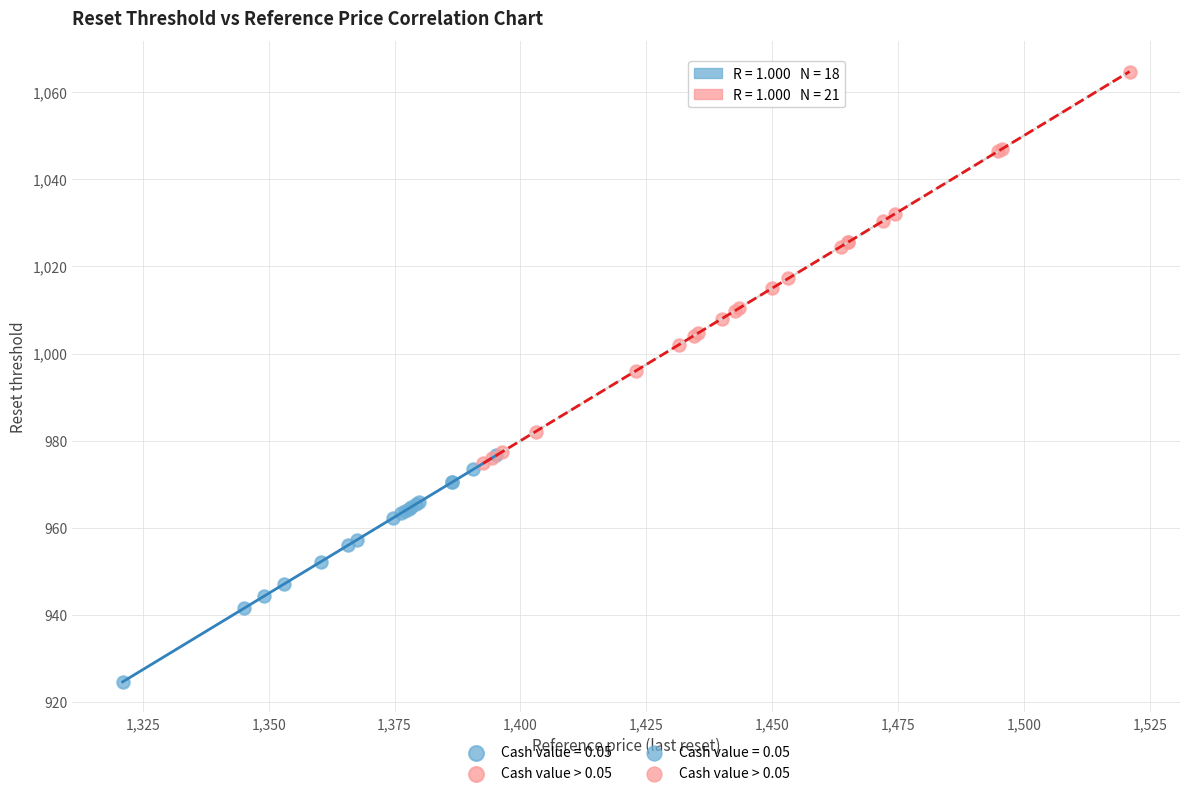

Which series contains the highest Y value?

Cash value > 0.05